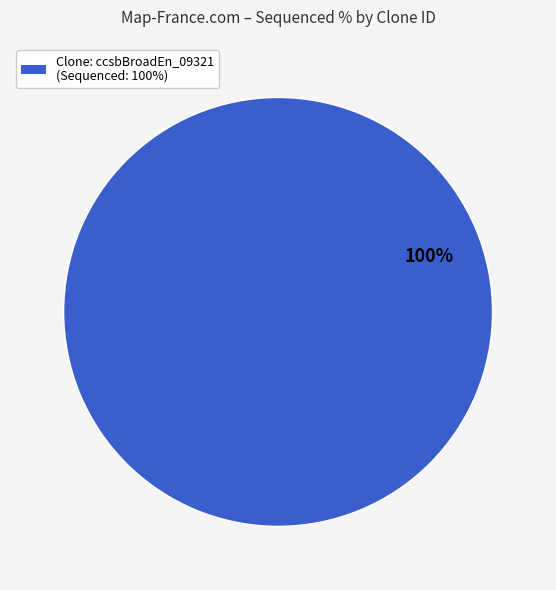

Is there a majority slice in this chart?

Yes